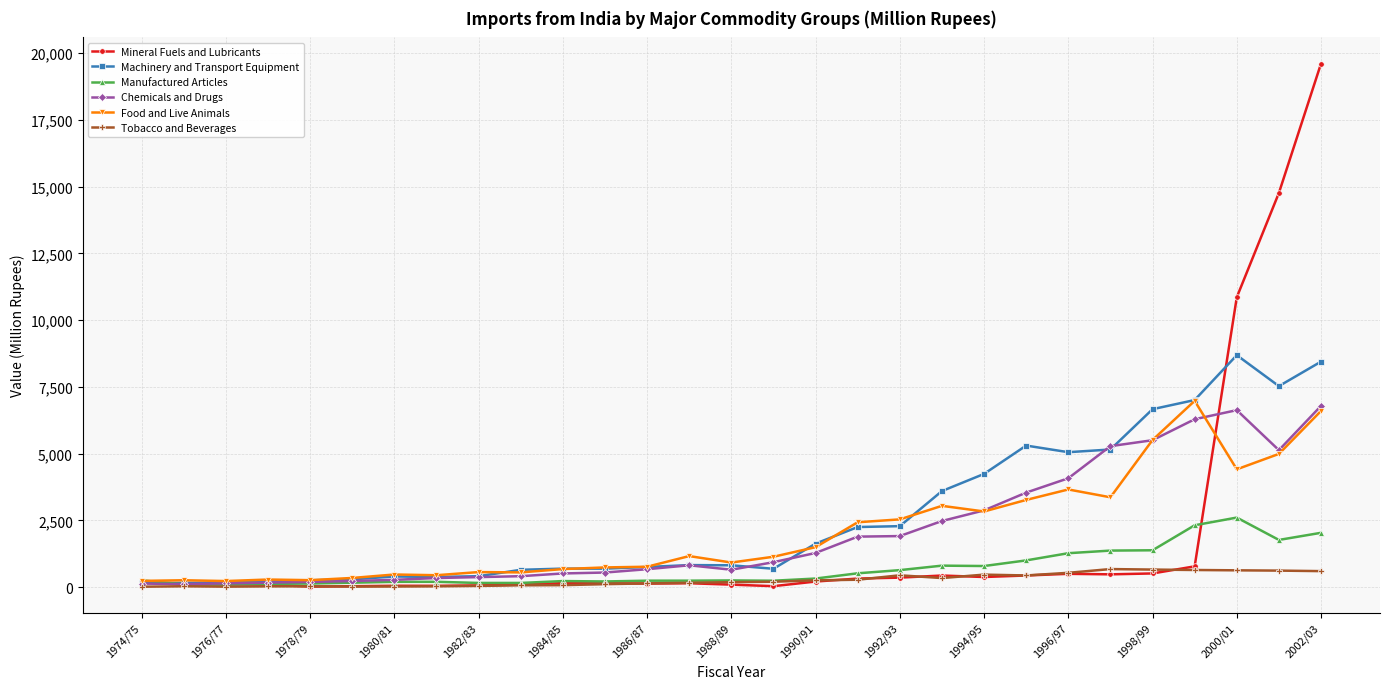

Which series has the largest range (max minus min)?

Mineral Fuels and Lubricants